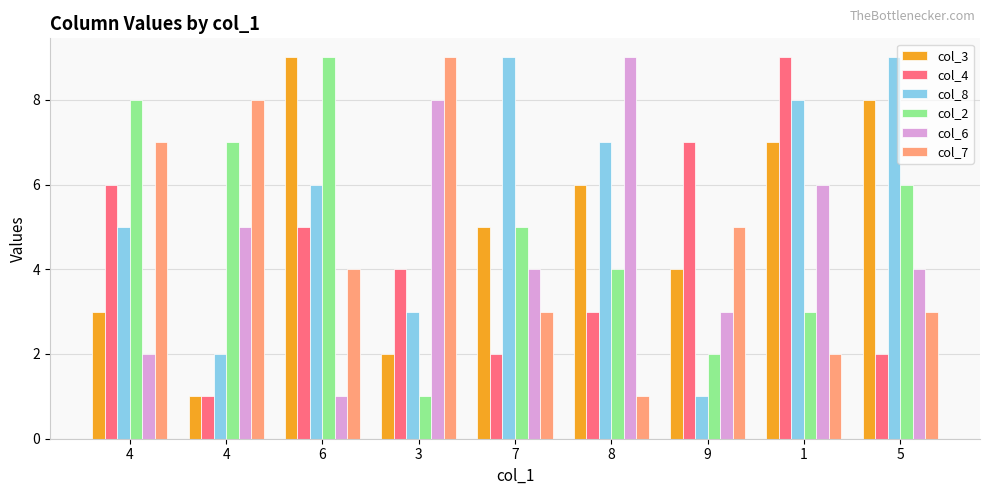

How many groups of bars are there?

9